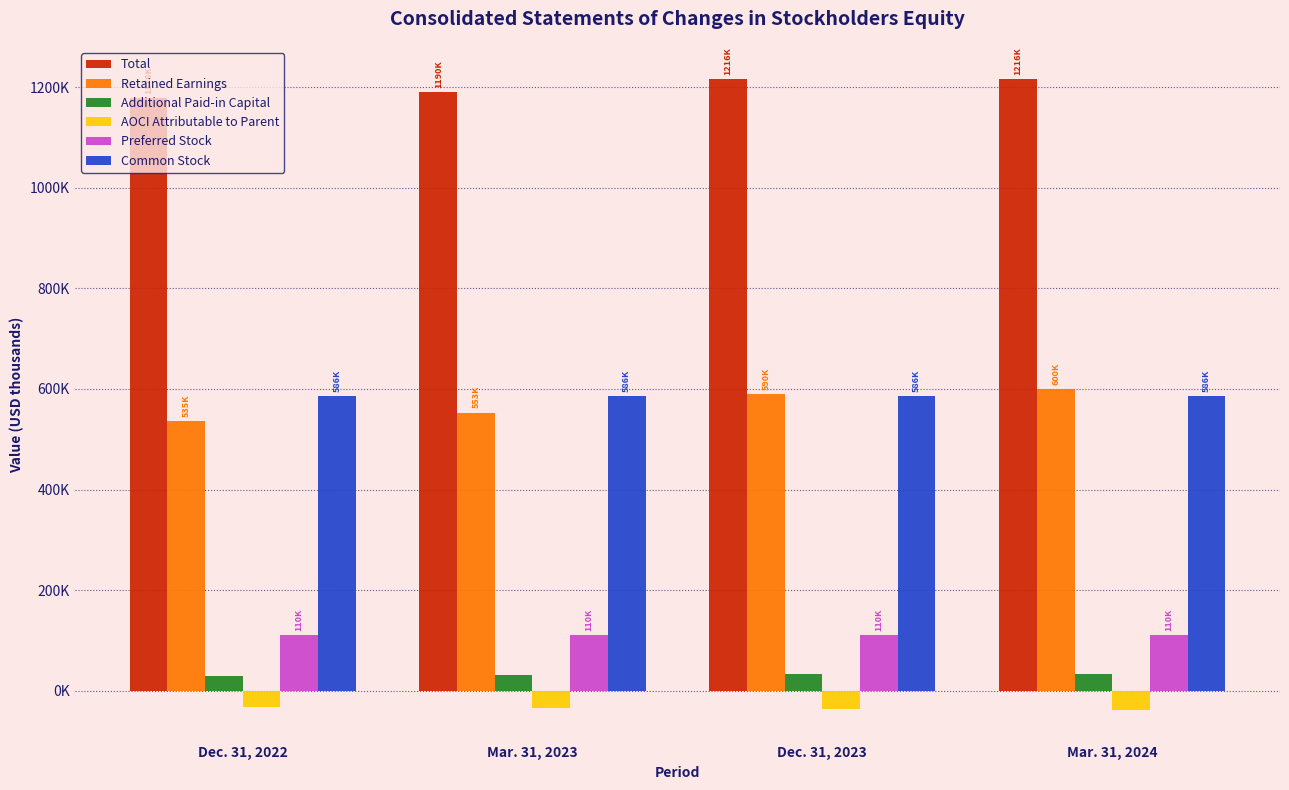

What is the sum of the Retained Earnings values at Dec. 31, 2022 and Dec. 31, 2023?

1126885